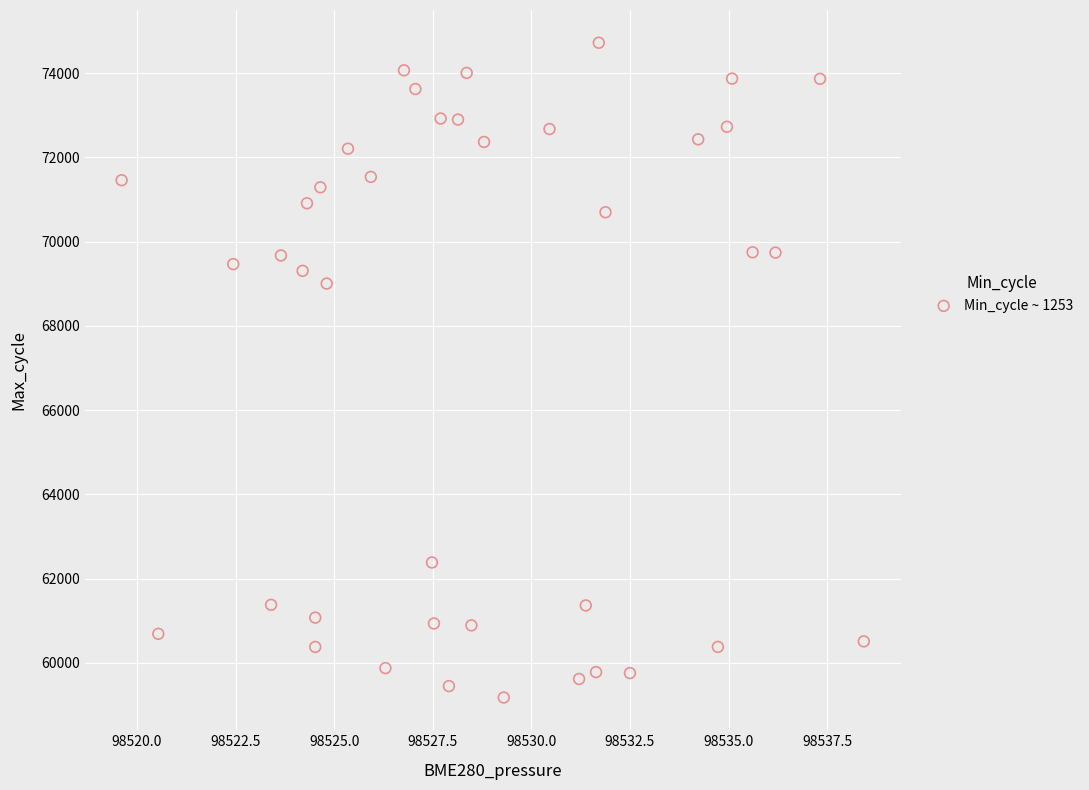

What is the range of Y values (max minus min)?

15545